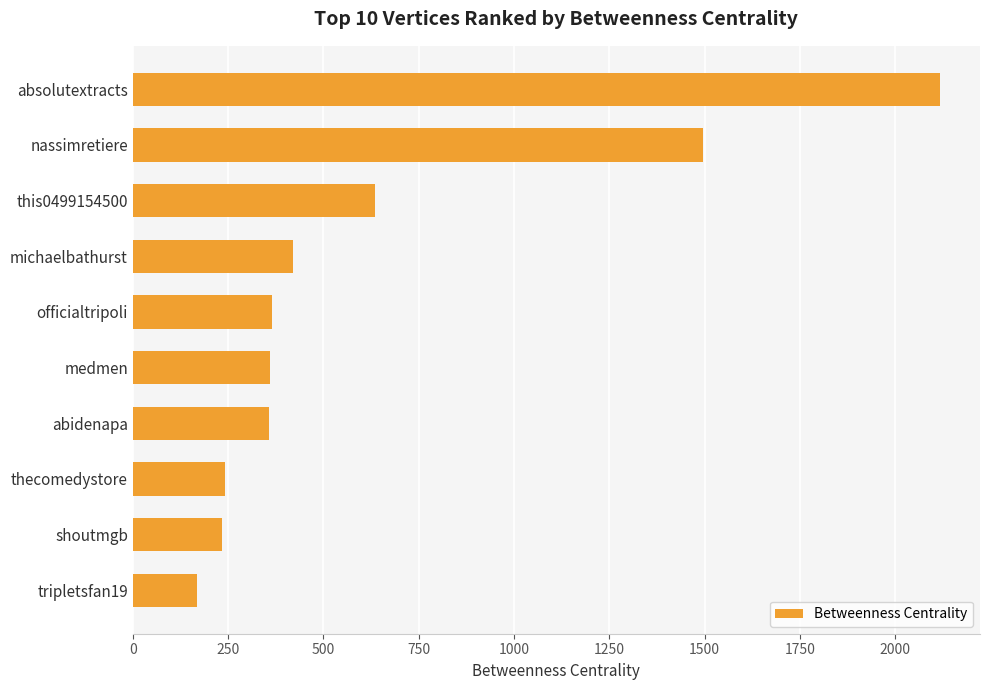

Is it true that the value at this0499154500 is 1072.0?

False